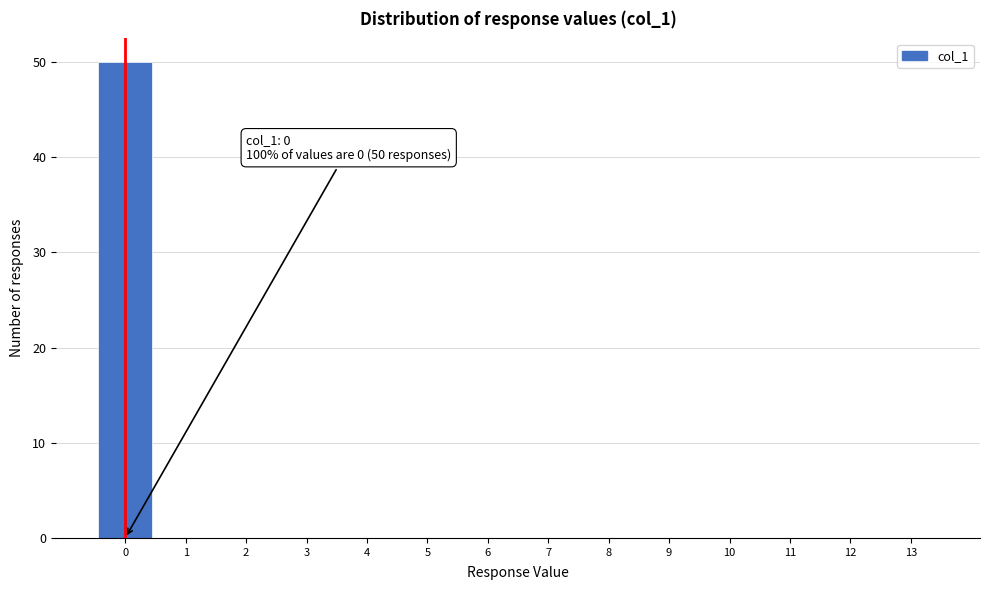

Over which range of the x-axis is the bar tallest?

-0.5 to 0.5